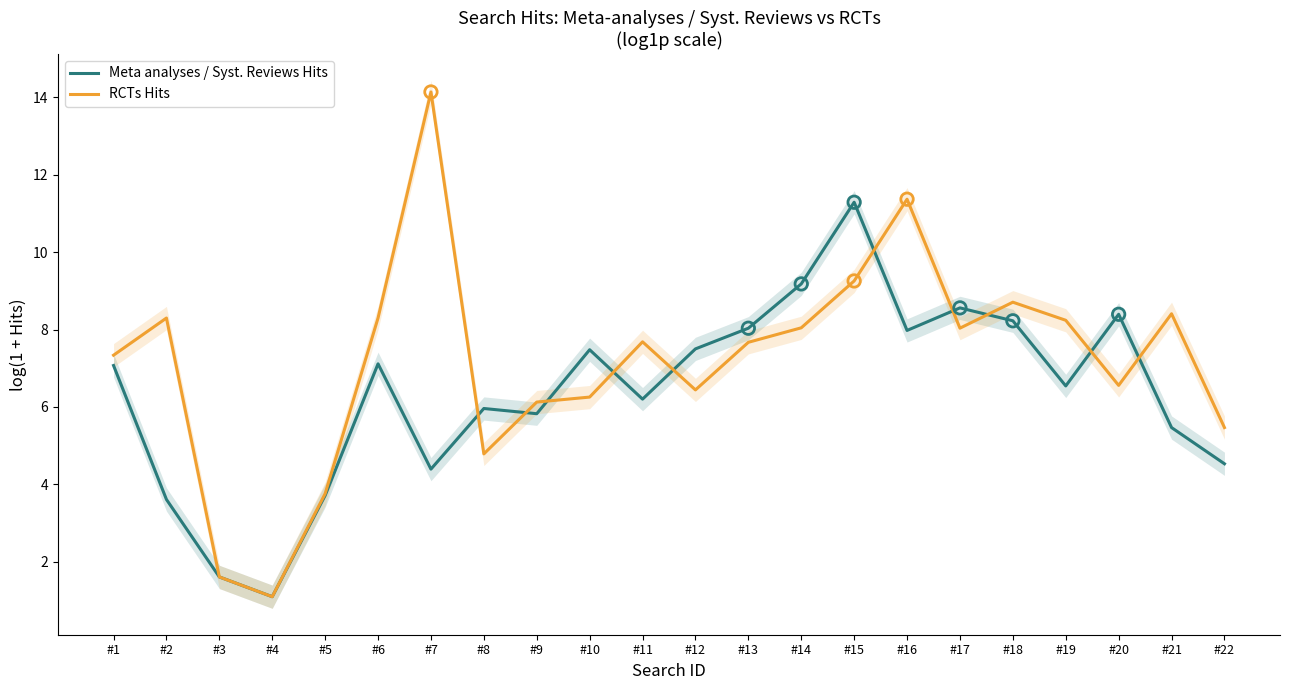

What are all the series names shown in the legend?

Meta analyses / Syst. Reviews Hits, RCTs Hits